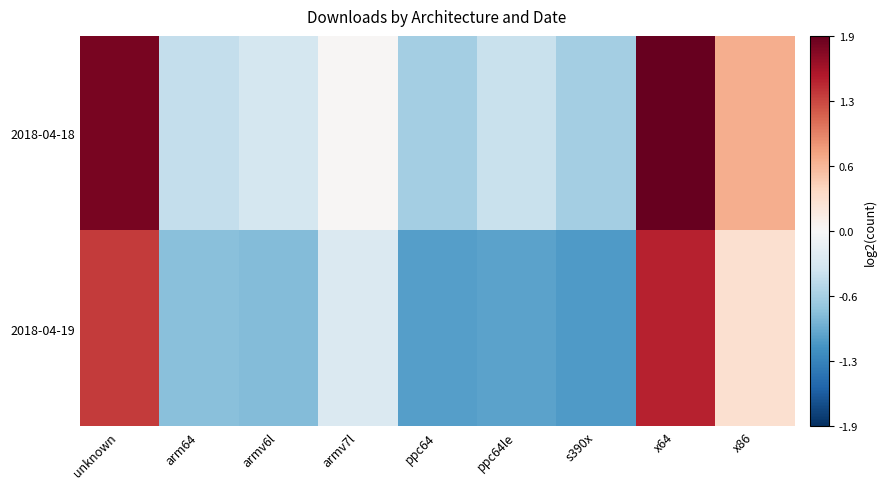

At which category is the sum across all series the highest?

x64